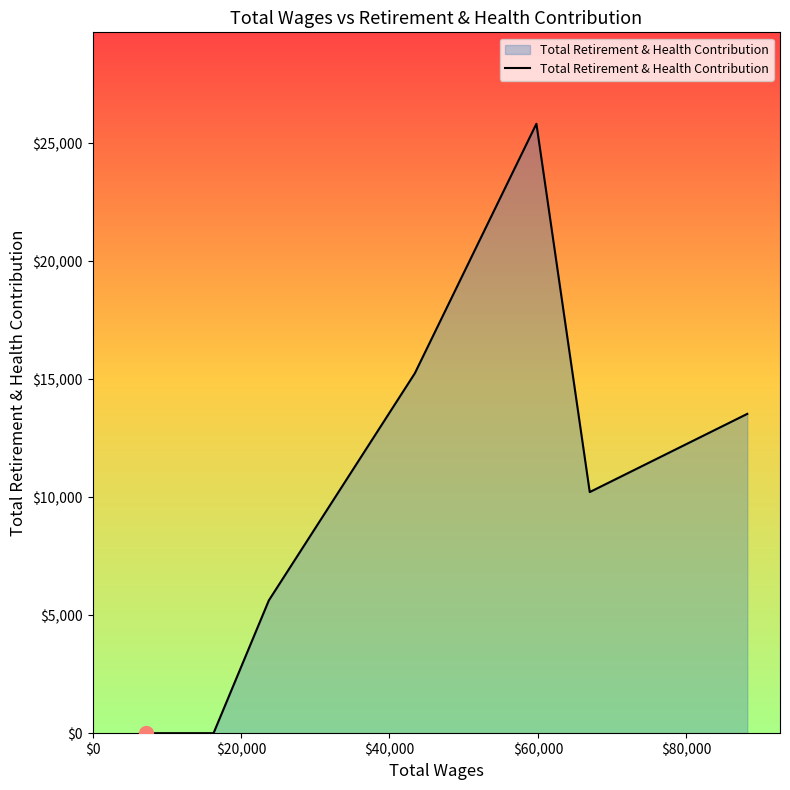

What is the greatest value displayed?

25819